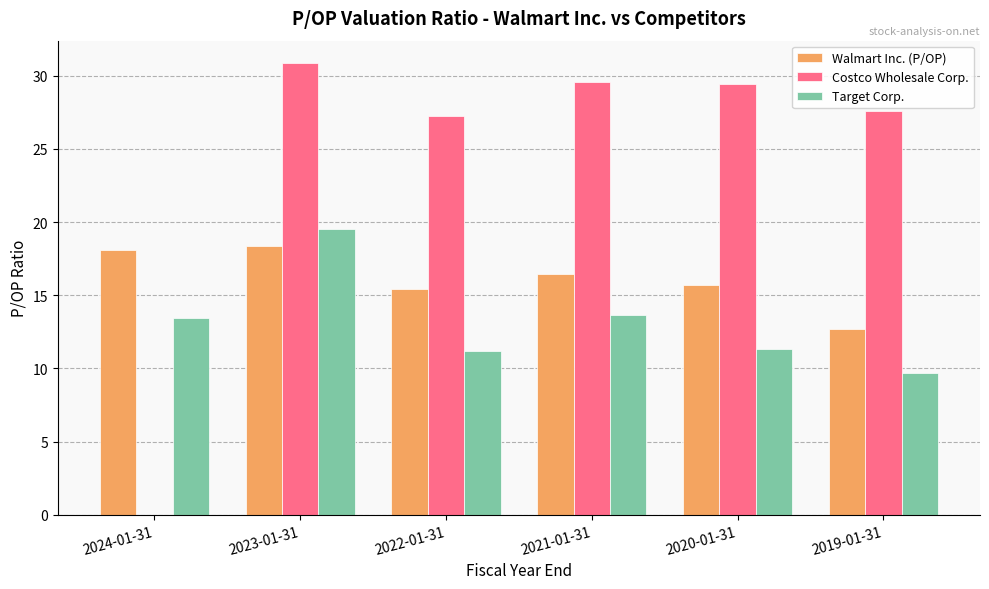

Is the value of Costco Wholesale Corp. at 2019-01-31 greater than the value of Walmart Inc. (P/OP) at 2023-01-31?

Yes